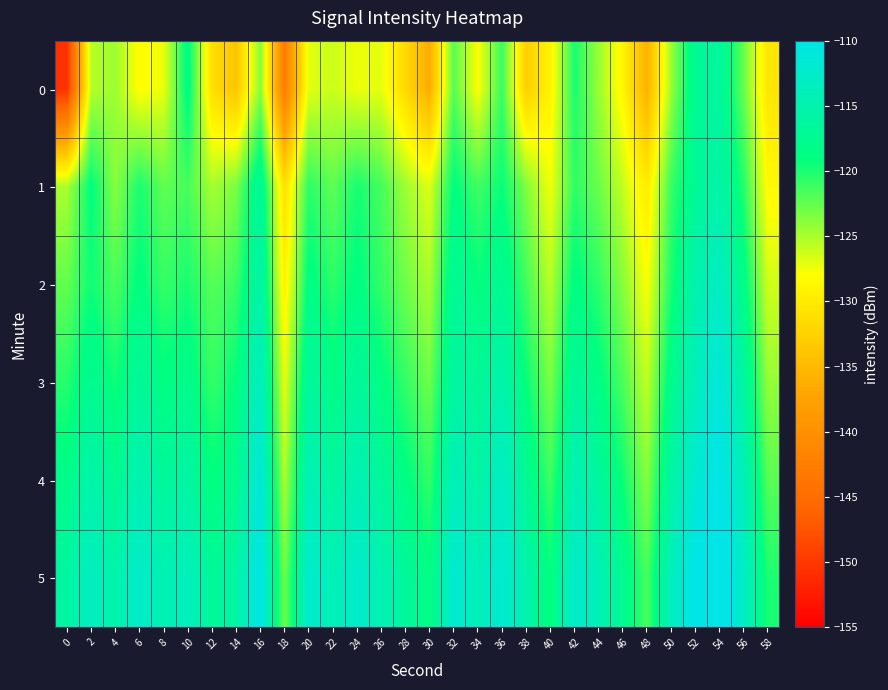

What is the total value across all series at 34?

-715.1